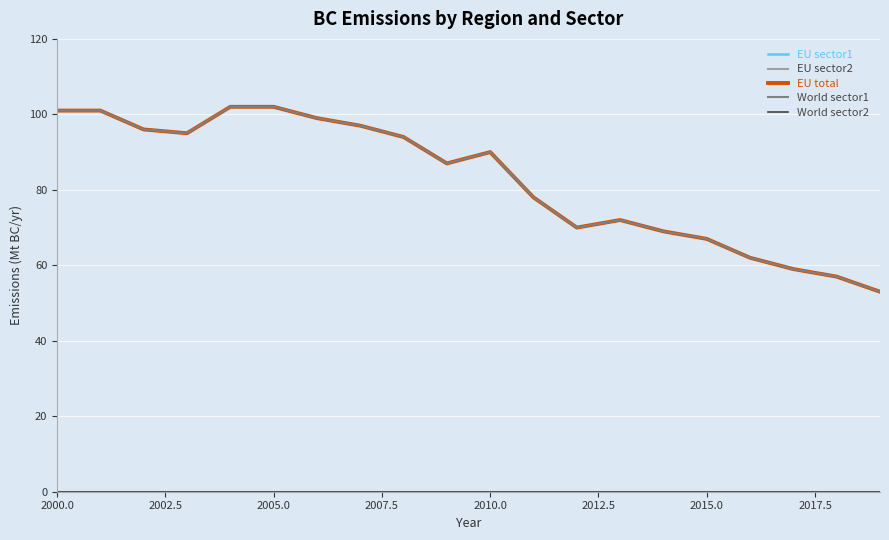

How many lines are shown in the chart?

5